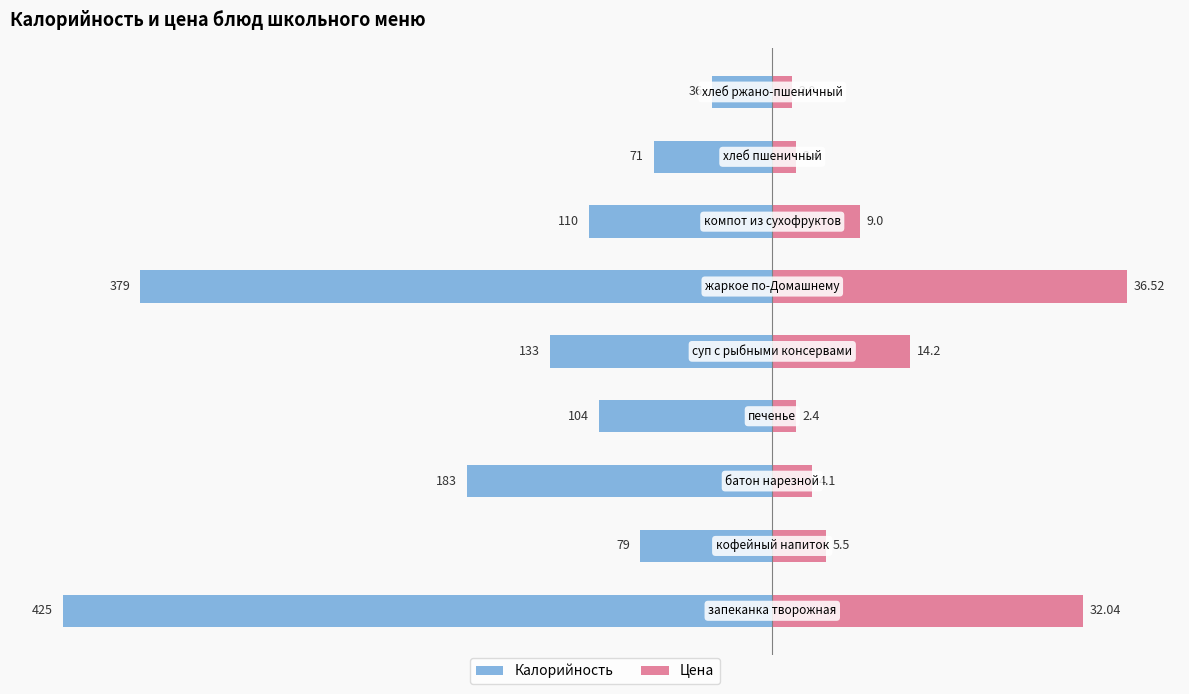

The value of Калорийность at 3 is -173.7. True or false?

False